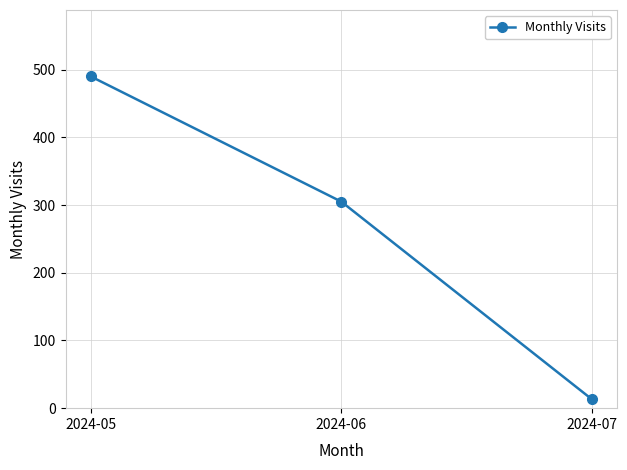

Reading left to right, transcribe all the data shown in this chart.

2024-05=490	2024-06=305	2024-07=13